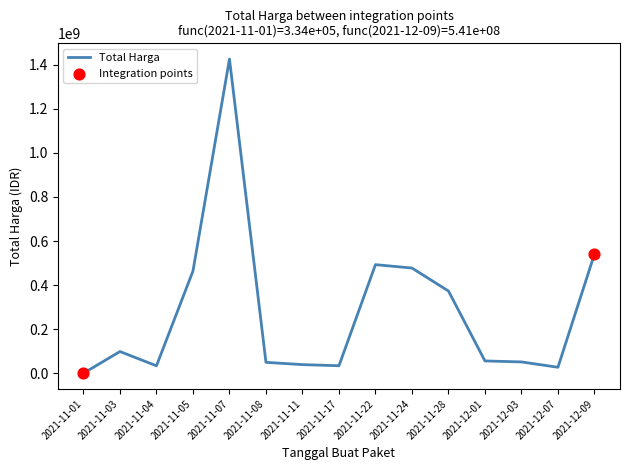

Between 2021-11-11 and 2021-11-22, which is larger?

2021-11-22